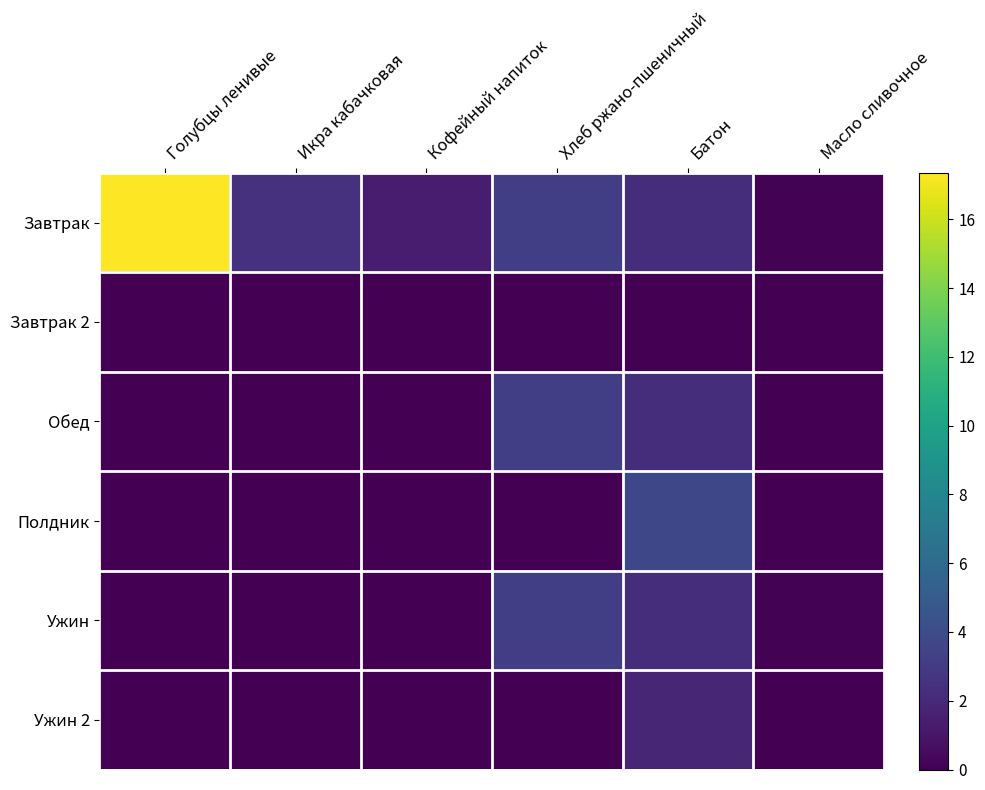

Which series has the largest total across all categories?

Завтрак